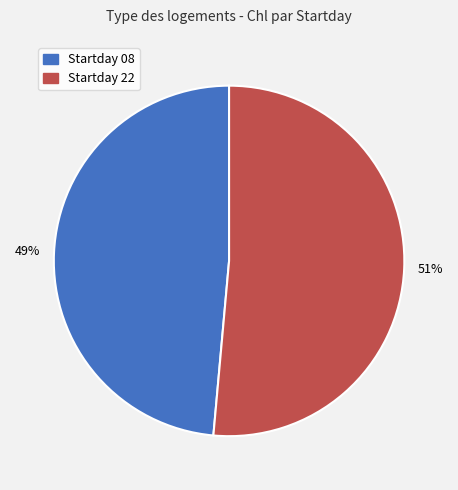

To the nearest percent, what is the average slice percentage?

50%